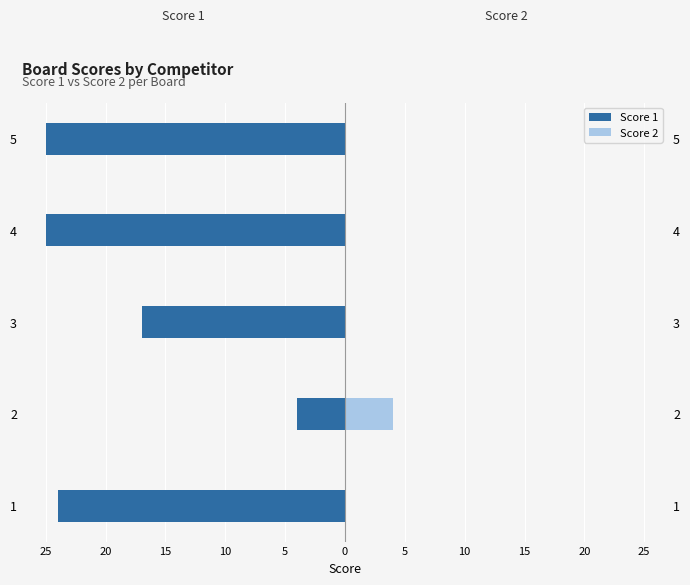

Is it true that Score 2 equals 0 at 4?

True